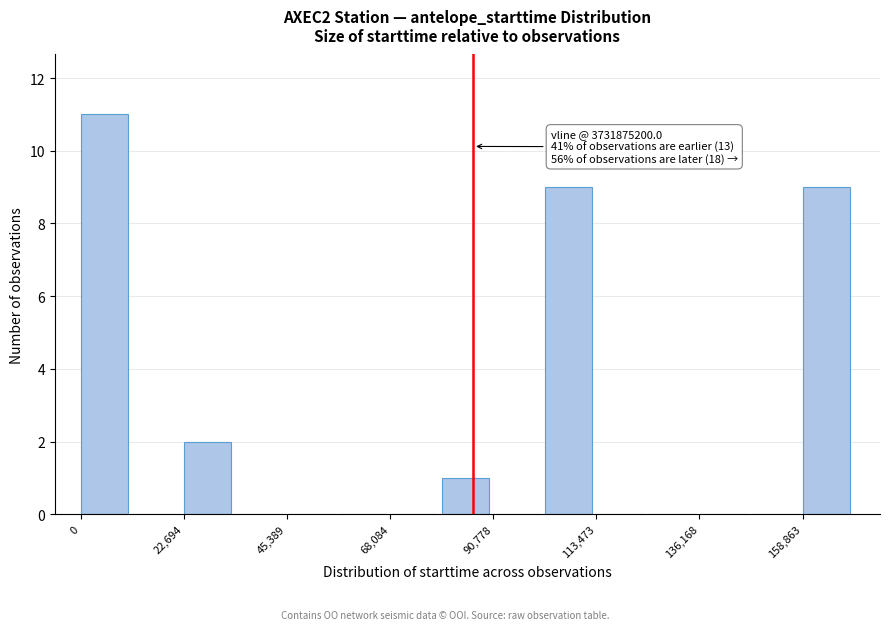

Around what value on the x-axis is the tallest bar? Give the approximate position of its centre, as read against the axis.

5000